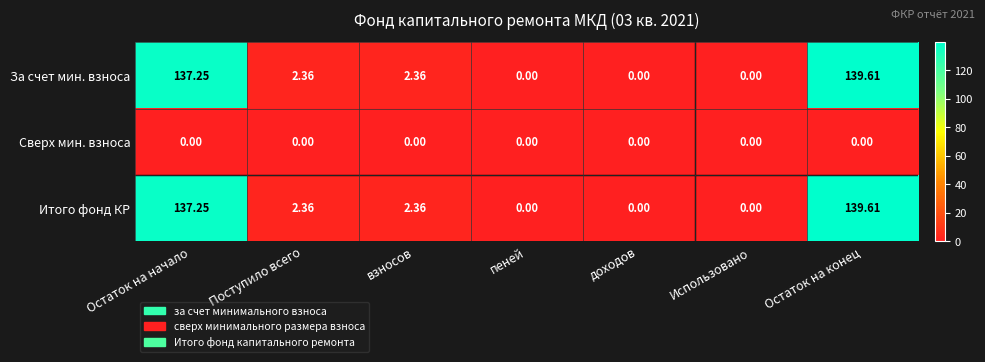

What is the greatest value displayed?

139.6